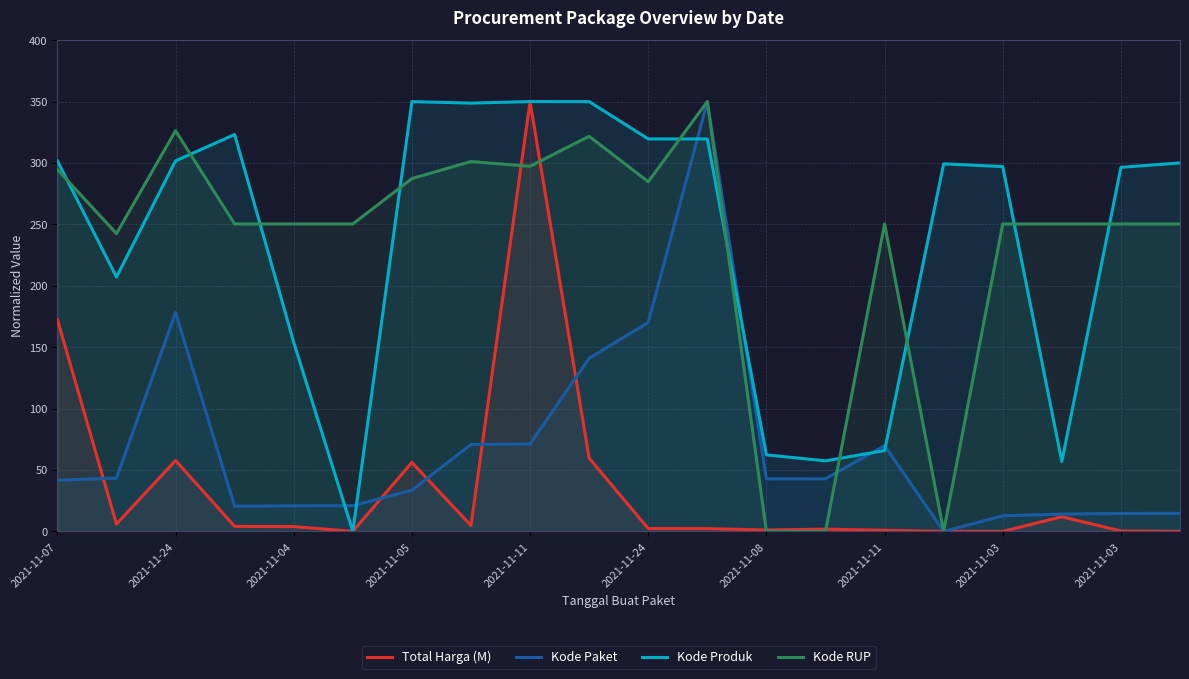

After their last crossing, which series has the higher values: Total Harga (M) or Kode RUP?

Kode RUP